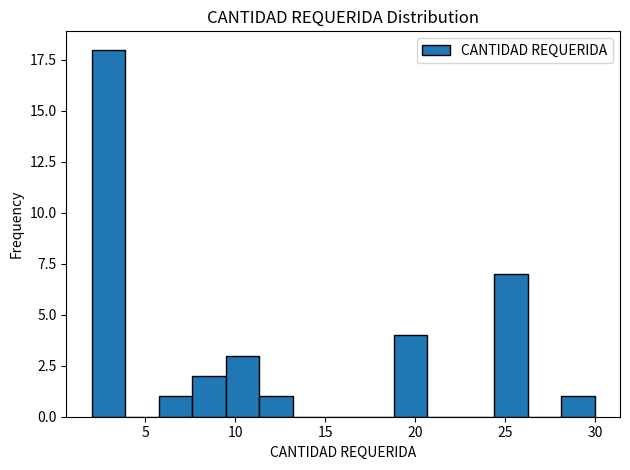

Around what value on the x-axis is the tallest bar? Give the approximate position of its centre, as read against the axis.

3.0